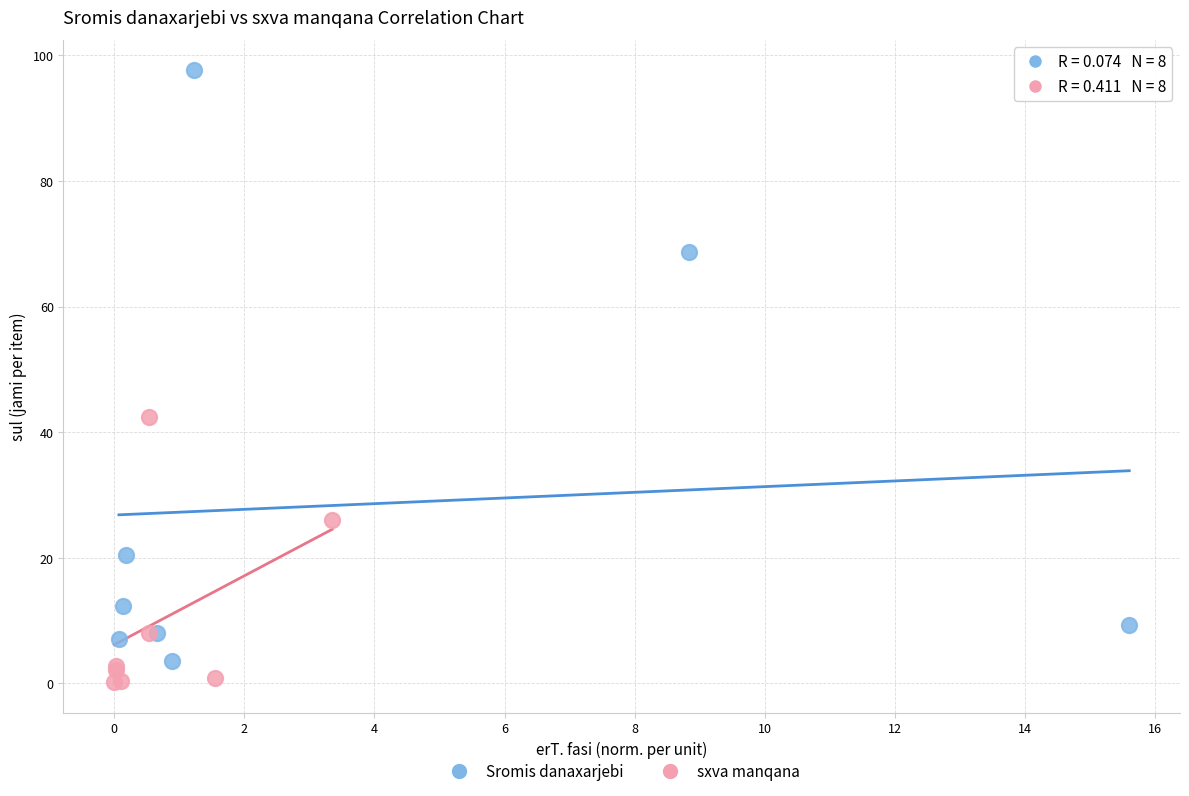

Which series contains the highest Y value?

Sromis danaxarjebi